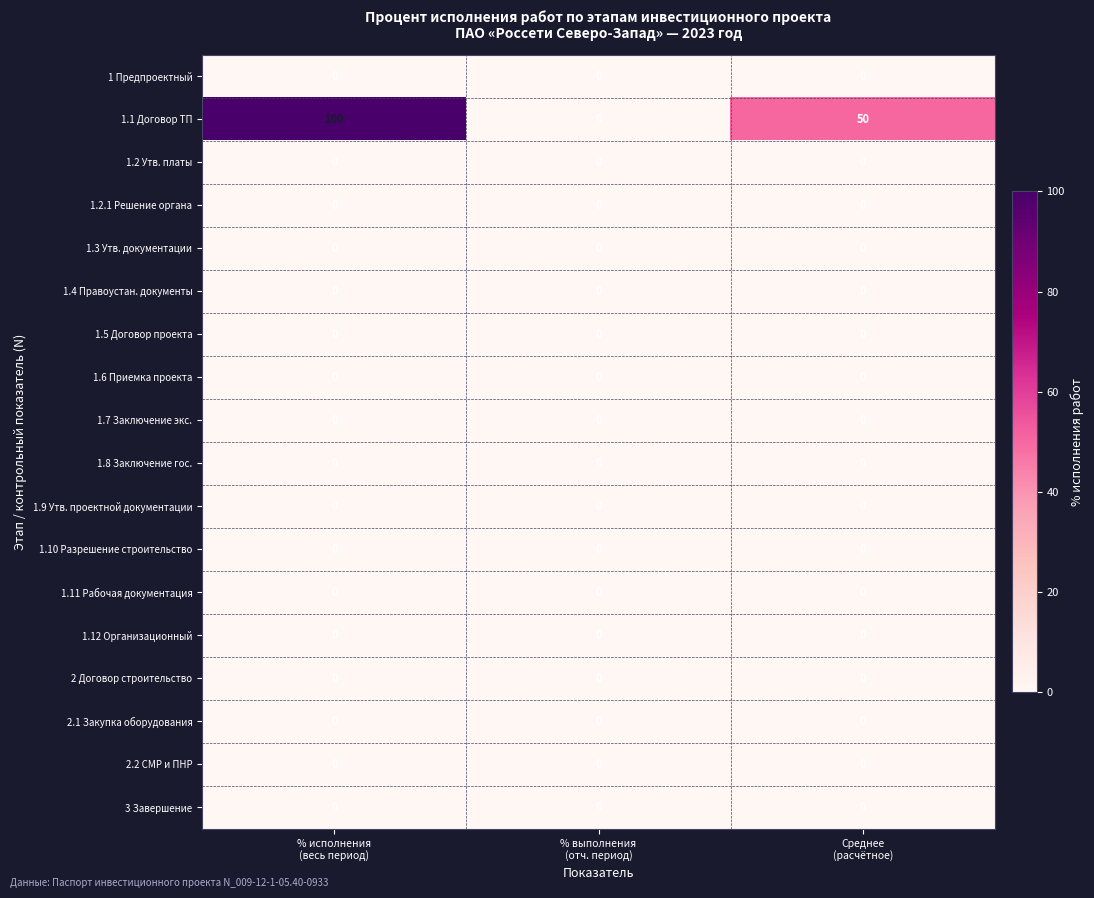

Which series has the largest total across all categories?

1.1 Договор ТП